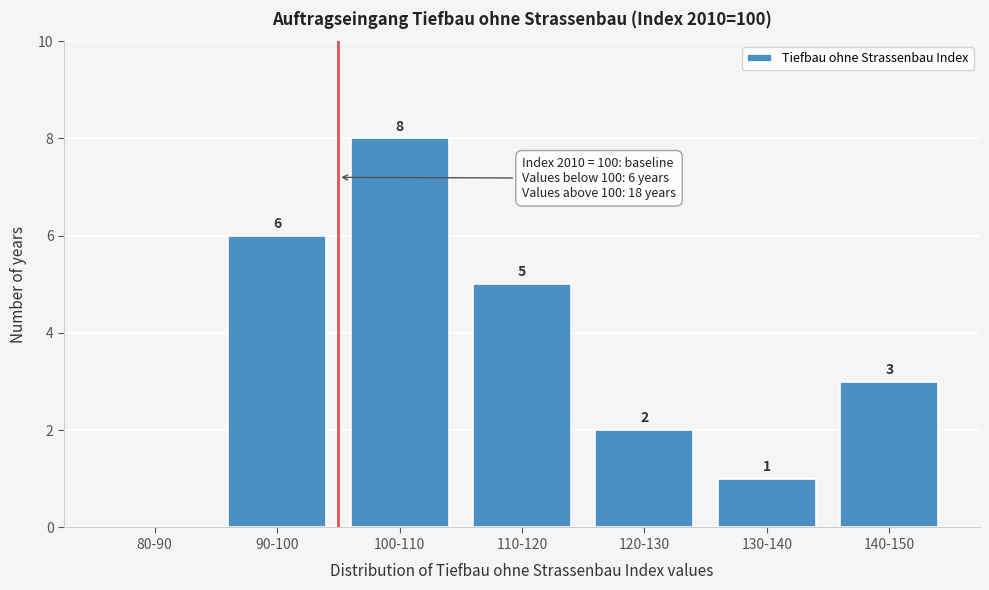

Reading left to right, what are all the values shown in this chart?

80-90=0	90-100=6	100-110=8	110-120=5	120-130=2	130-140=1	140-150=3